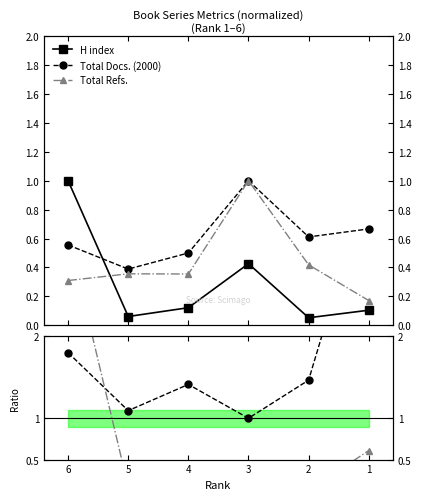

Reading left to right, what are all the values shown in this chart?

H index: 1.0	0.1	0.1	0.4	0.1	0.1
Total Docs. (2000): 0.6	0.4	0.5	1.0	0.6	0.7
Total Refs.: 0.3	0.4	0.4	1.0	0.4	0.2
Docs/Refs: 1.8	1.1	1.4	1.0	1.5	3.9
H/Refs: 3.2	0.2	0.3	0.4	0.1	0.6